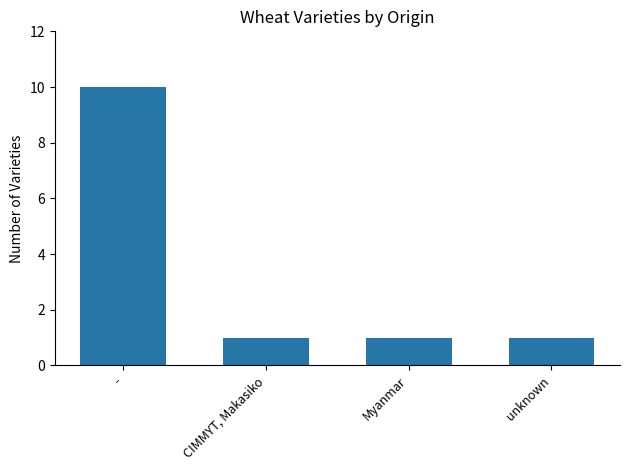

What is the average value?

3